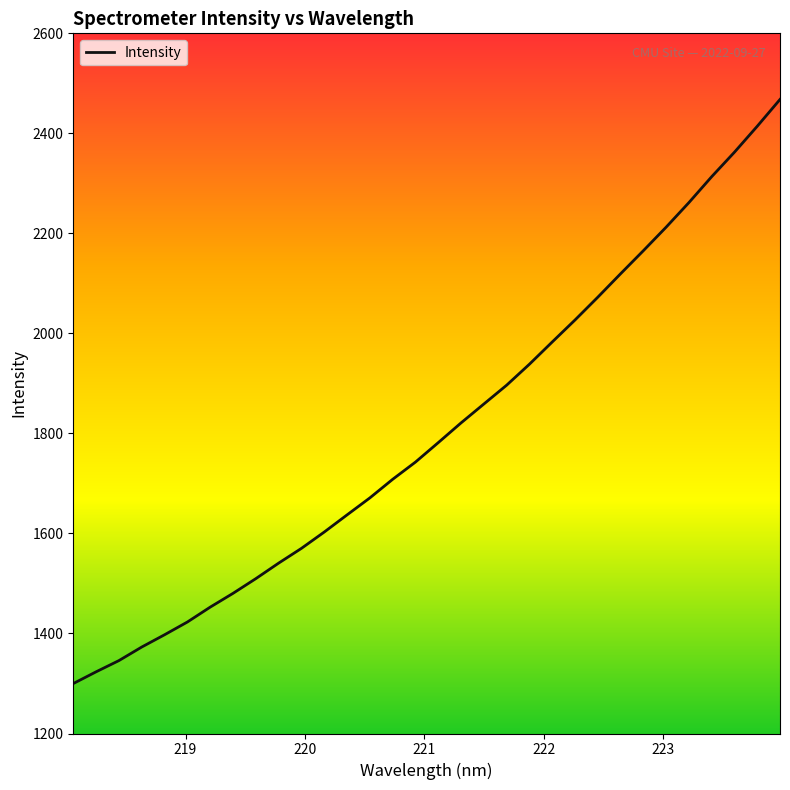

What is the difference between the maximum and minimum values?

1168.0